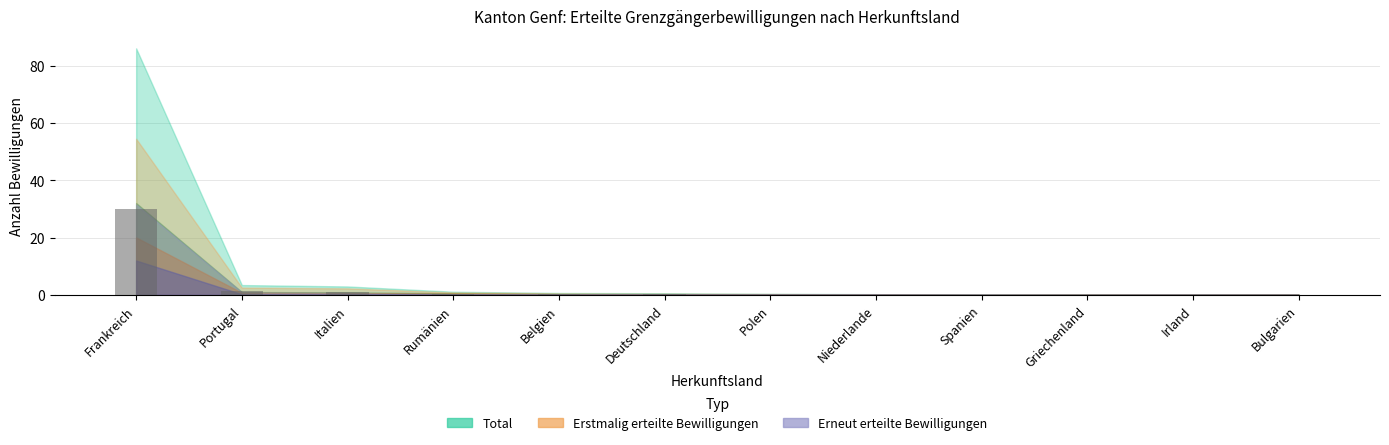

What is the maximum value shown in the chart?

30.1